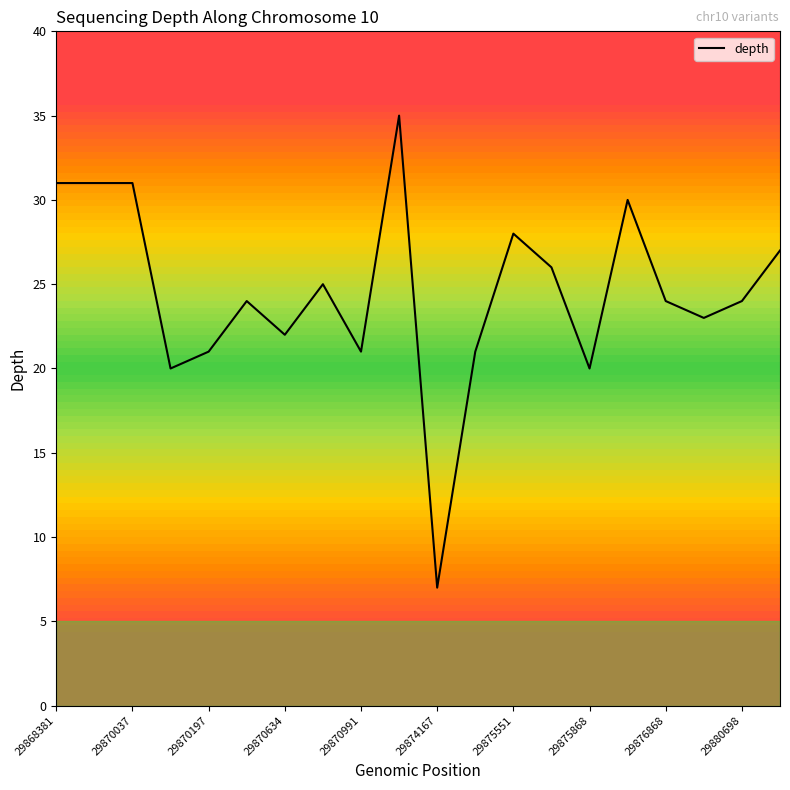

What is the maximum value shown in the chart?

35